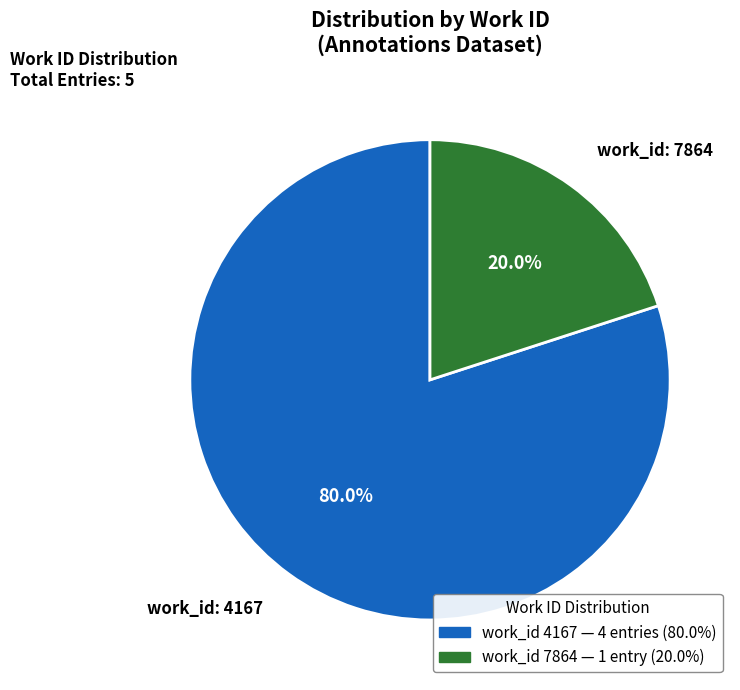

To the nearest percent, what is the average slice percentage?

50%